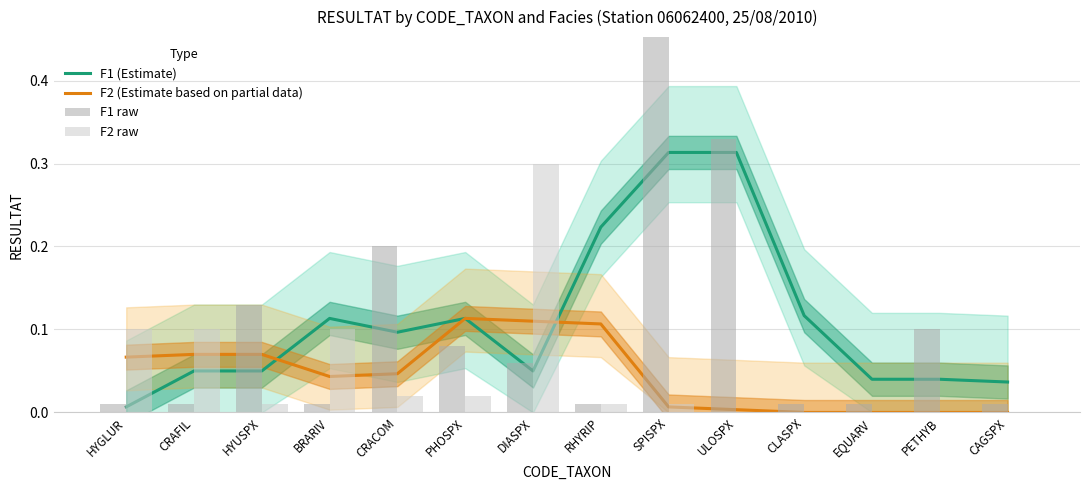

What is the label of the 7th bar from the left?

DIASPX